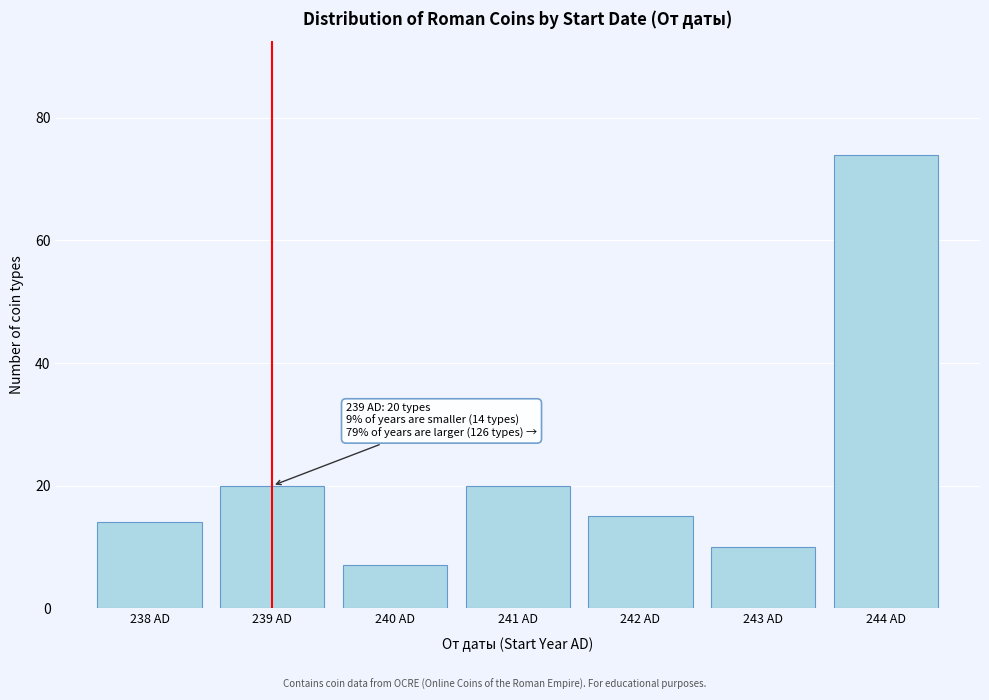

Reading left to right, list all the values displayed in this chart.

14	20	7	20	15	10	74